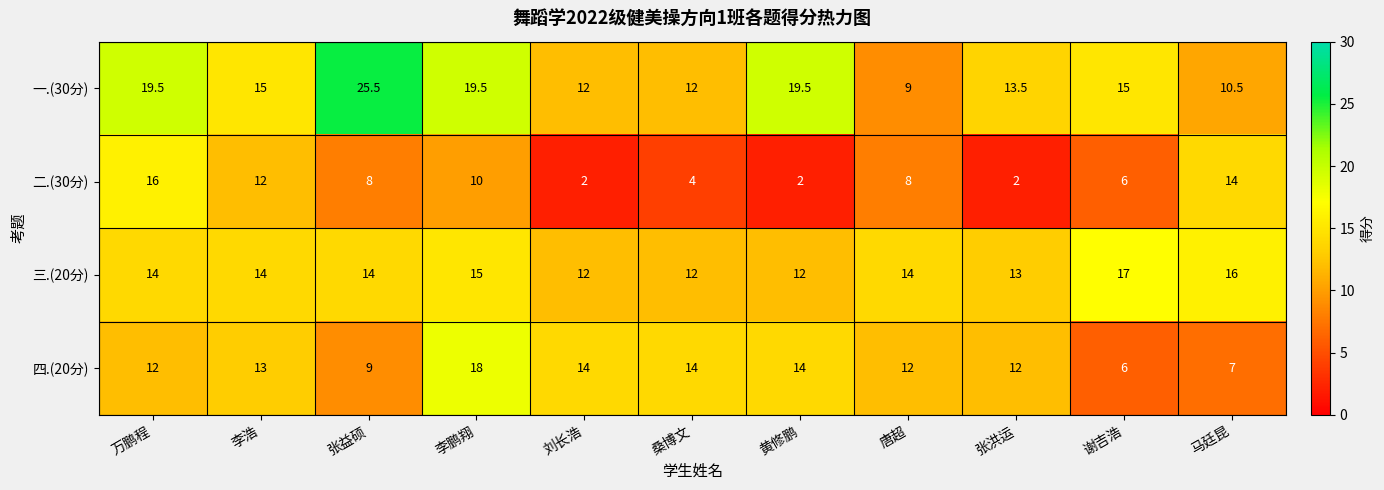

What is the difference between the second highest and minimum values in the 一.(30分) series?

10.5